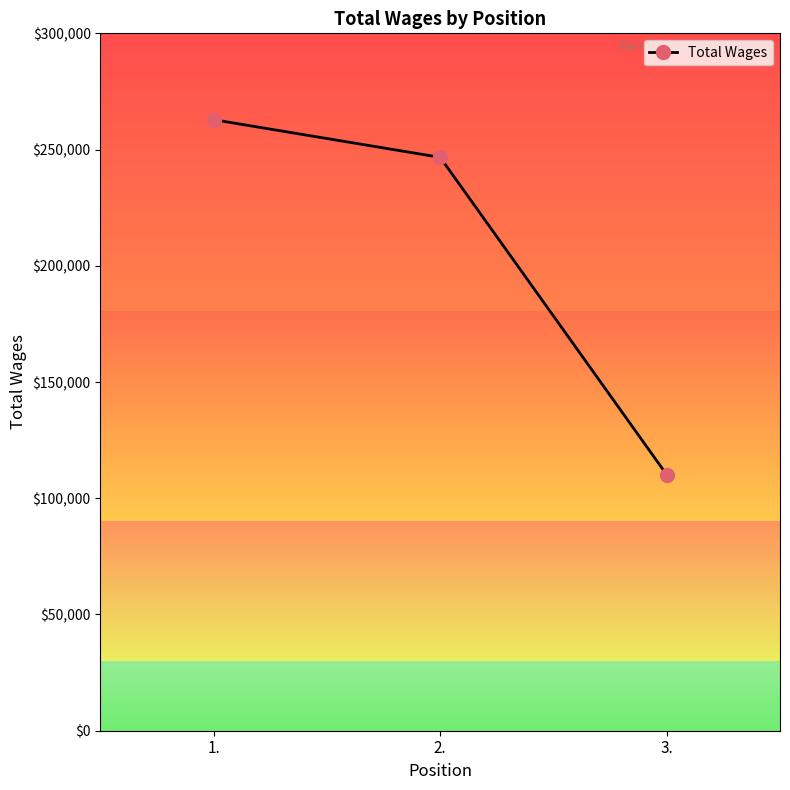

Does the chart have visible grid lines?

No